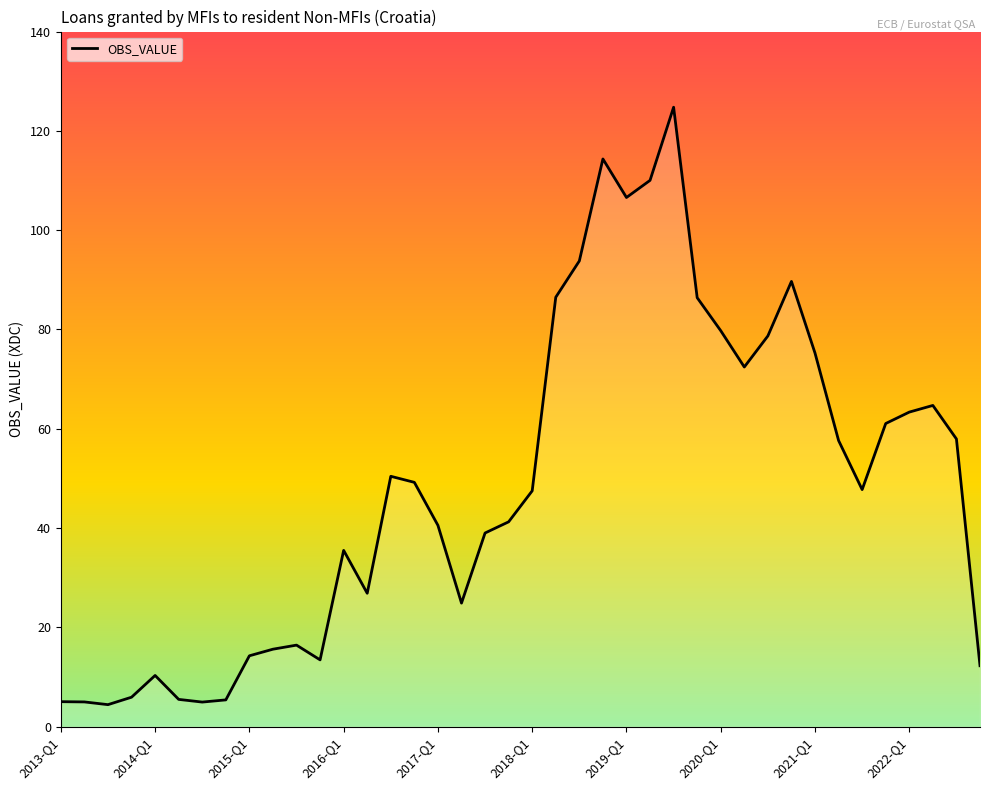

What is the difference between the maximum and minimum values?

120.3